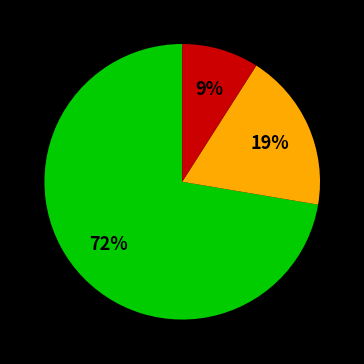

To the nearest percent, what is the difference between the largest and smallest slice percentages?

63%